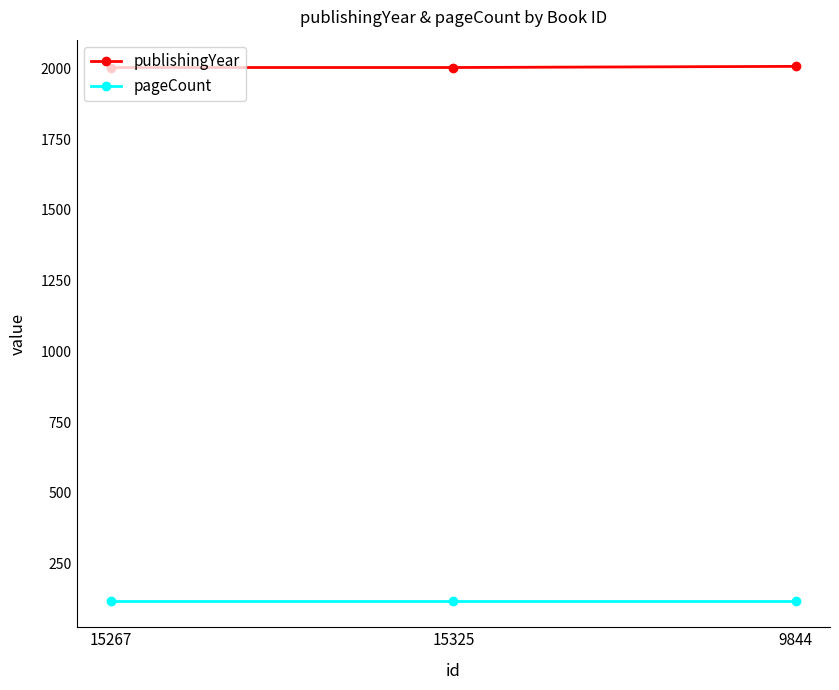

Is the value of pageCount at 9844 greater than the value of publishingYear at 9844?

No